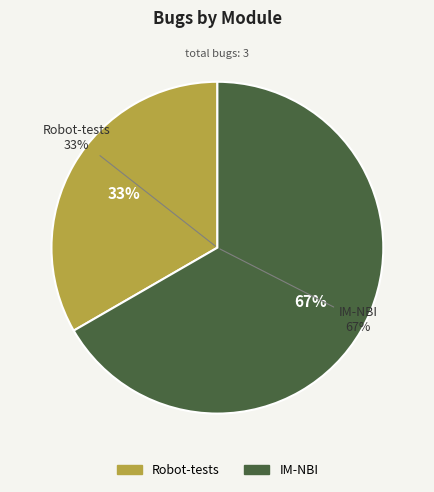

What percentage do IM-NBI and Robot-tests together represent?

100.0%